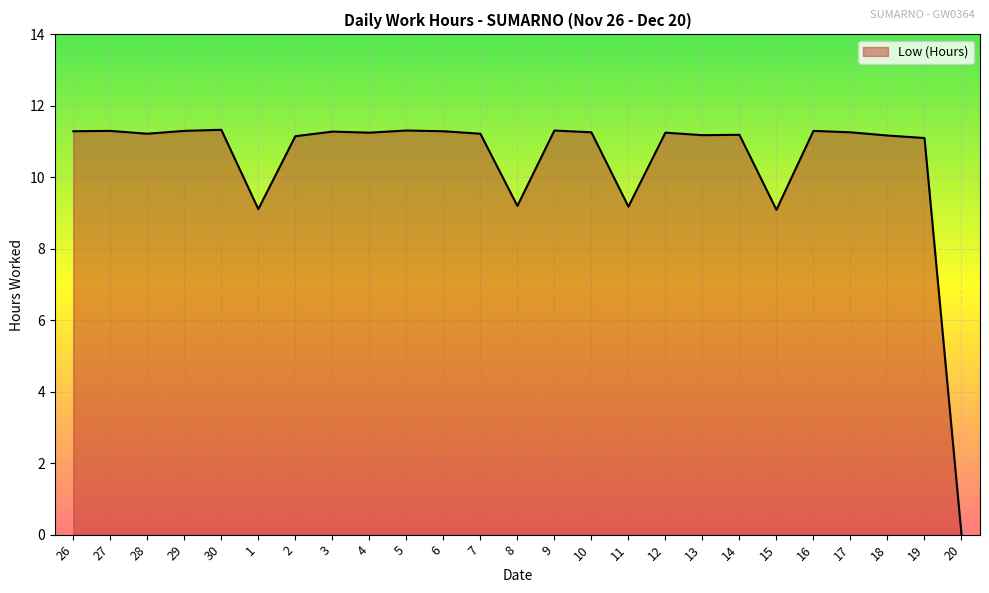

What is the difference between the maximum and minimum values?

11.3